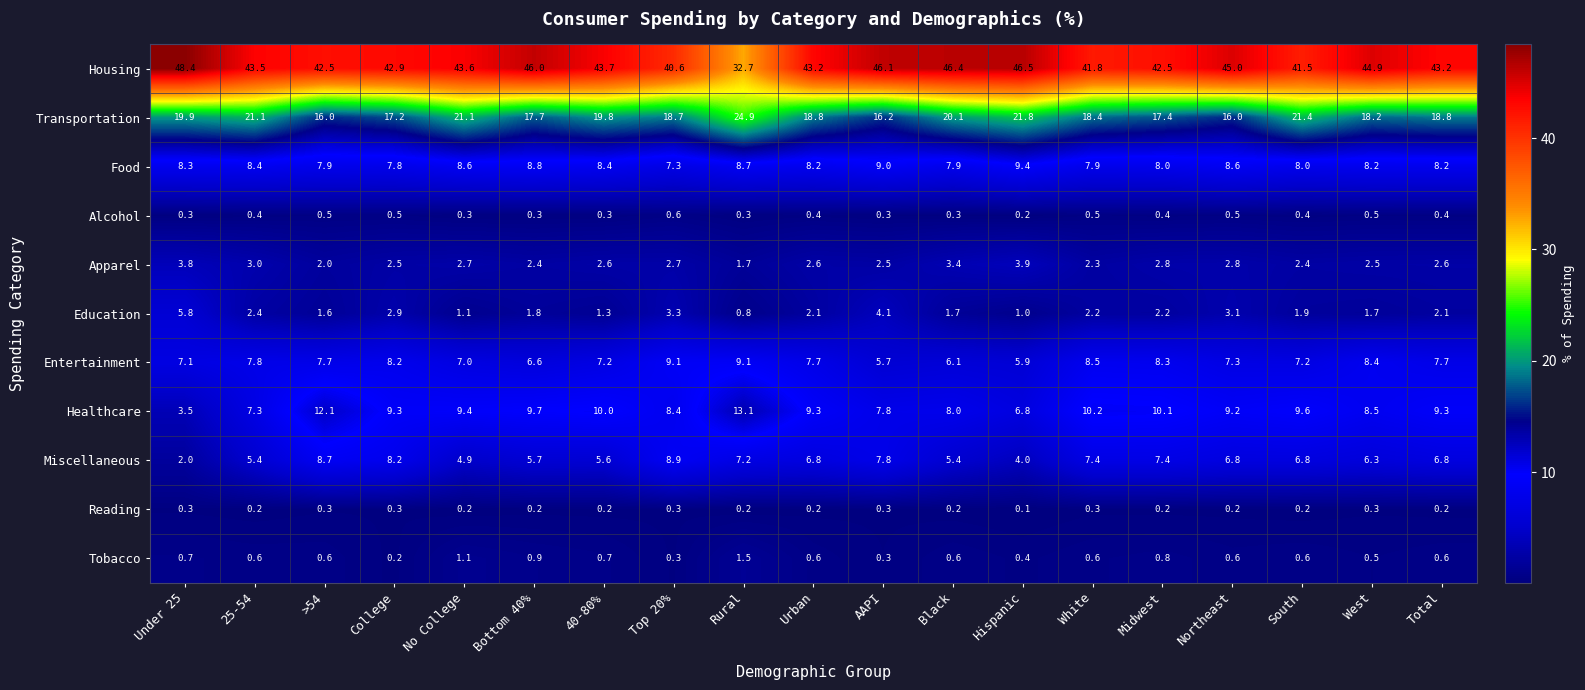

Which series changed the most between College and Northeast?

Housing